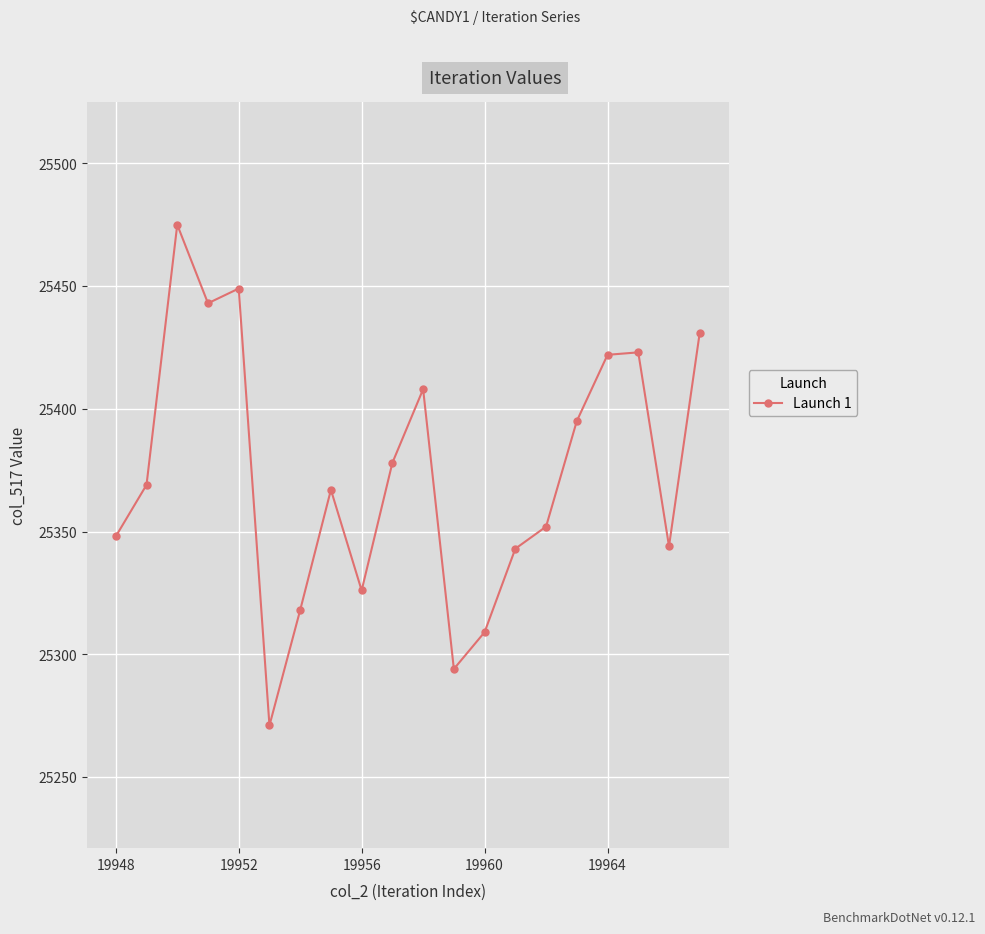

How many points are higher than both their immediate neighbors (excluding endpoints)?

5